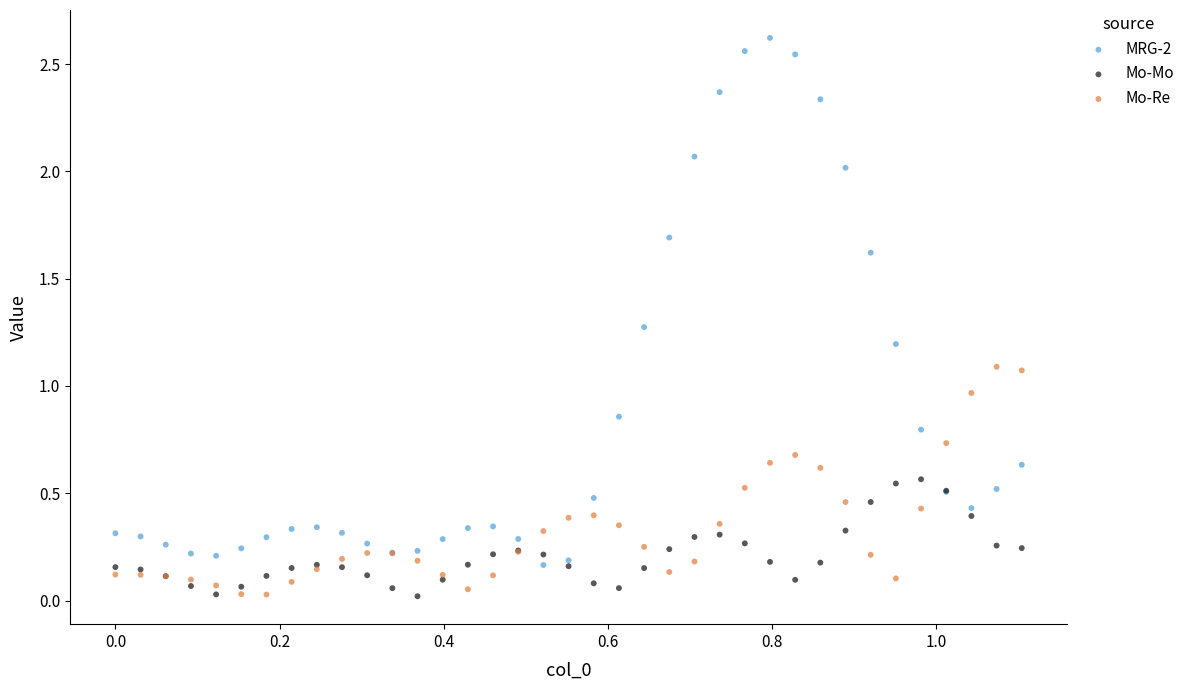

Which series has the widest spread of Y values?

MRG-2